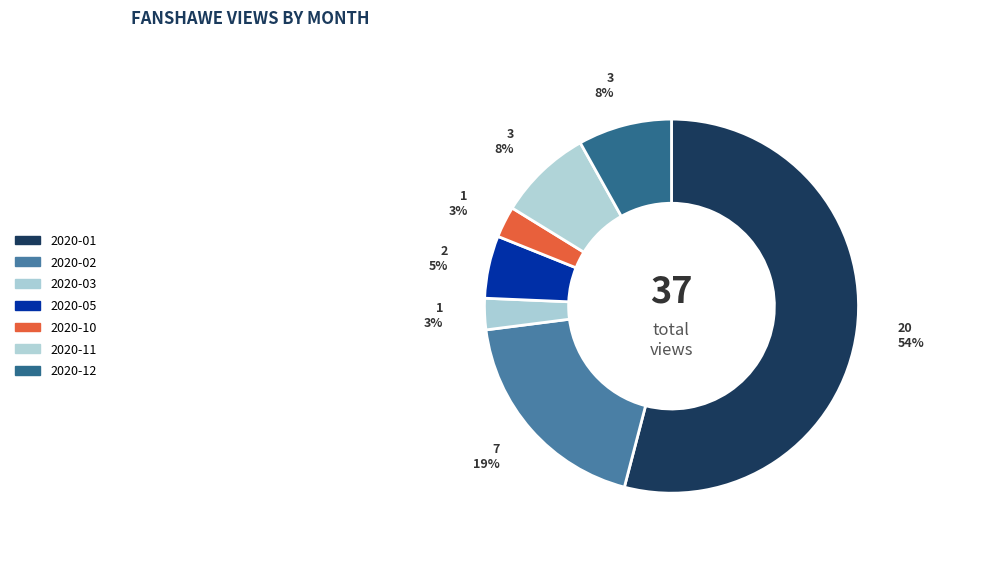

How much of the chart is everything except 2020-12?

91.9%